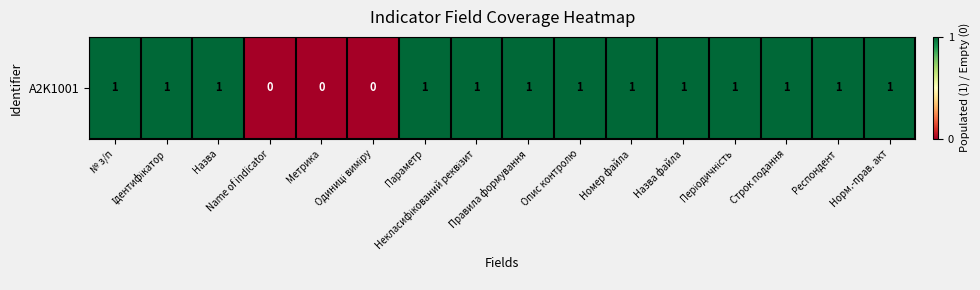

Is it true that the value at Респондент is 1?

True